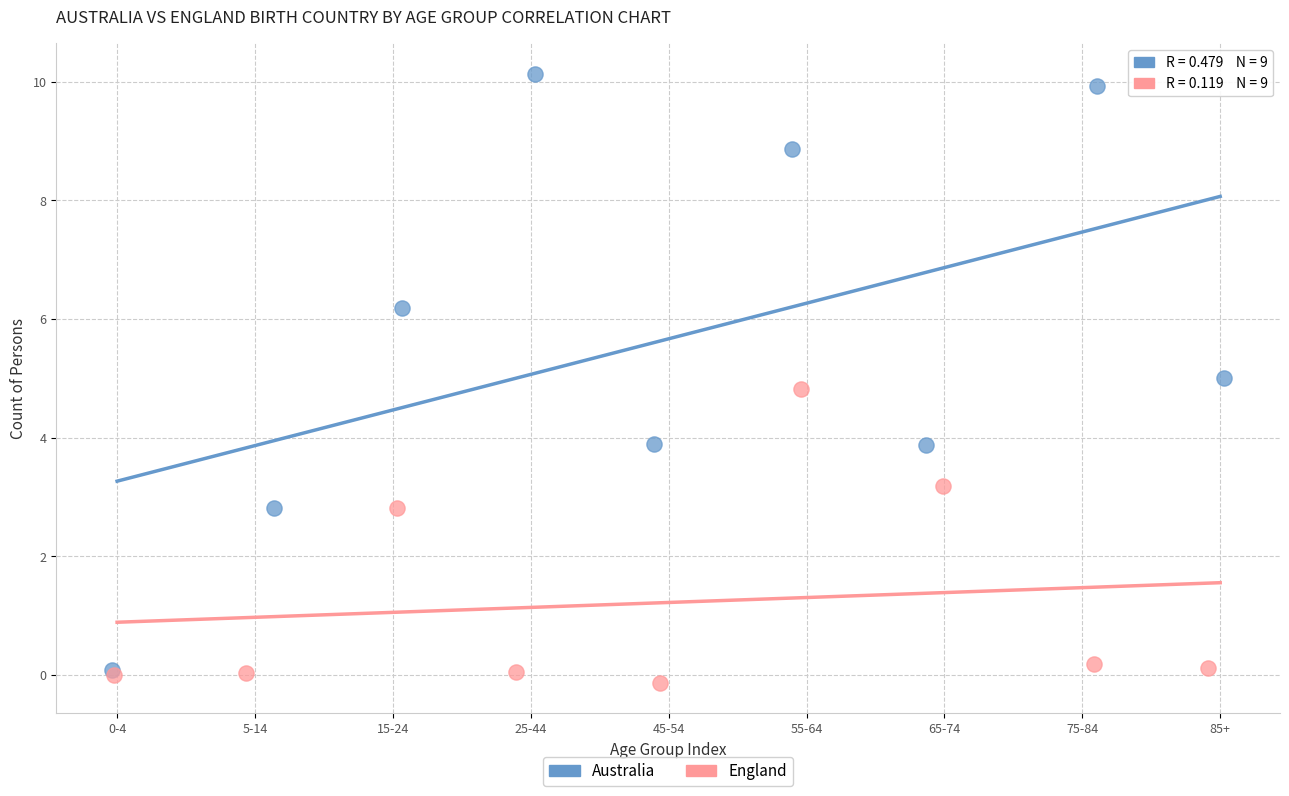

Which series reaches the maximum Y coordinate?

Australia